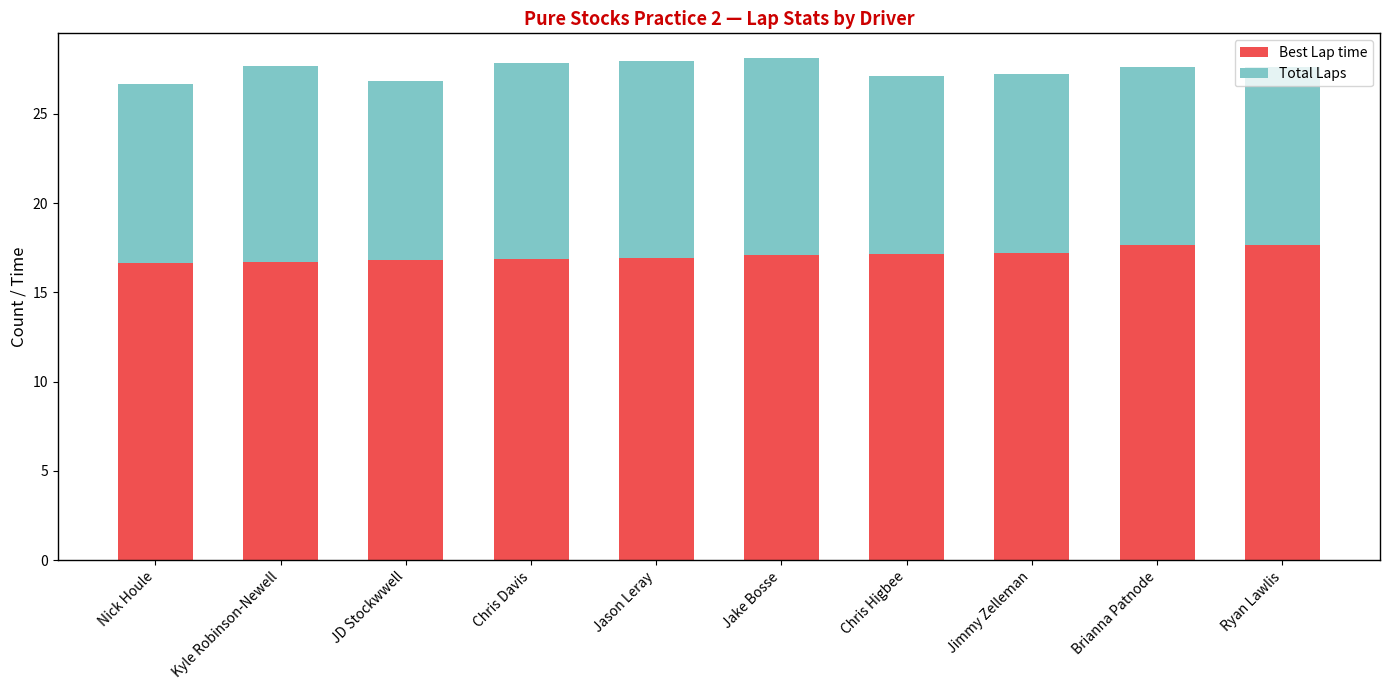

Does the chart contain any negative values?

No